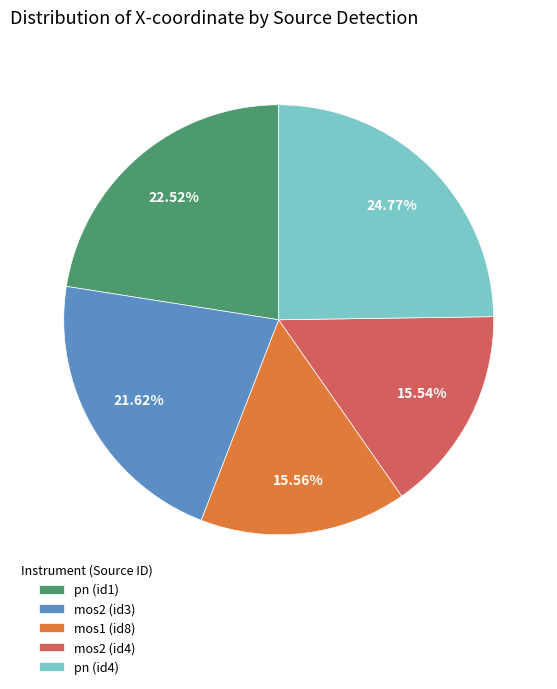

Combined, do pn (id4) and mos2 (id4) account for over 50%?

No